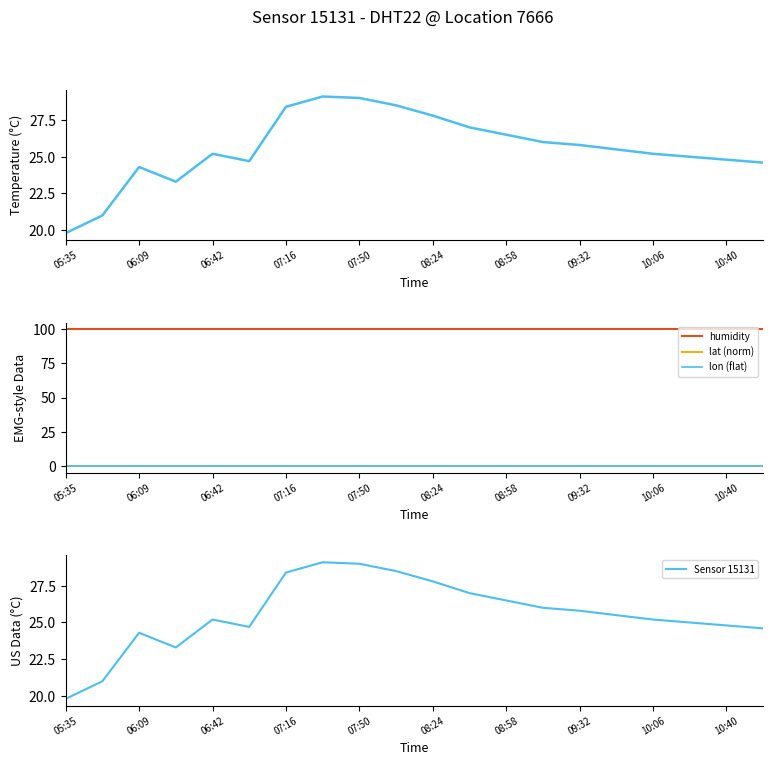

Does the chart have visible grid lines?

No